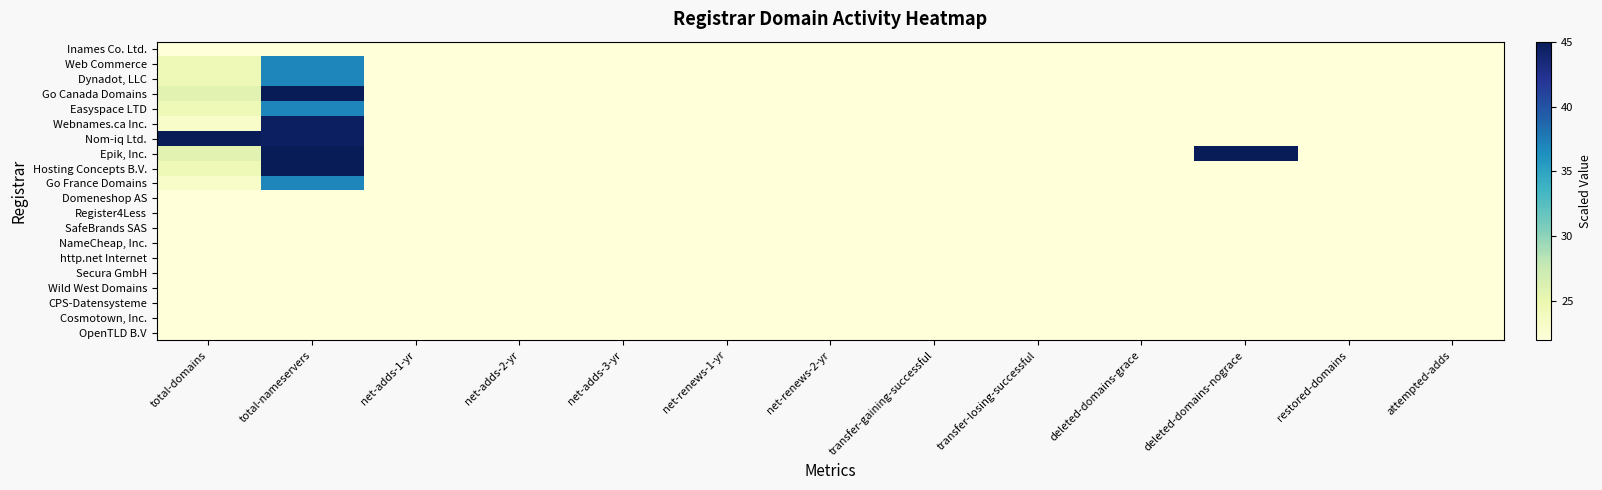

Which category has the lowest value across all series?

total-domains